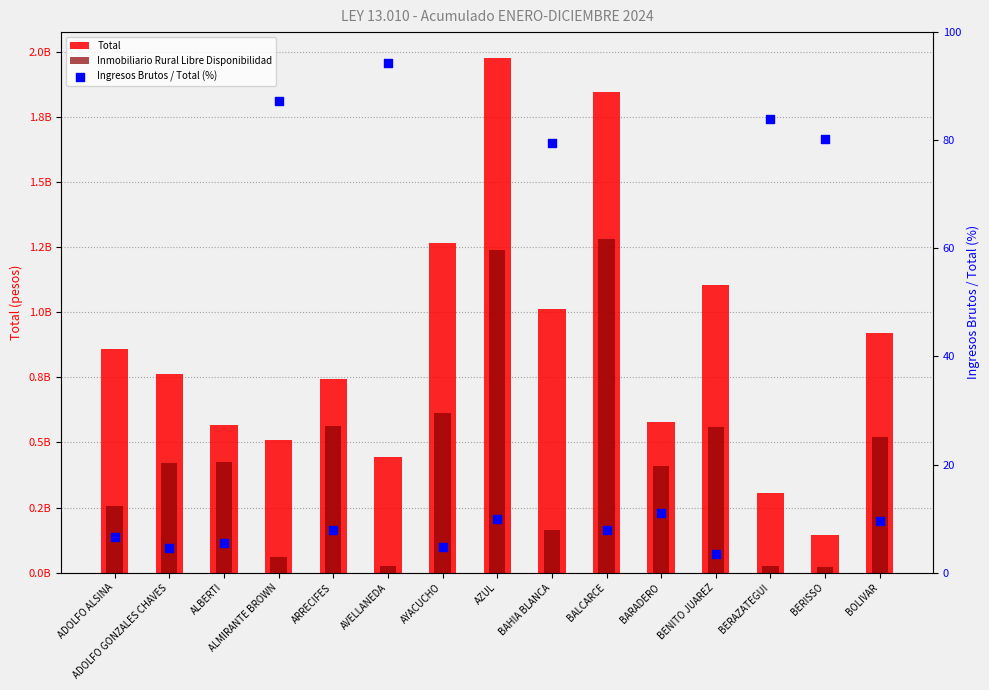

Which series reaches the minimum Y coordinate?

Ingresos Brutos / Total (%)